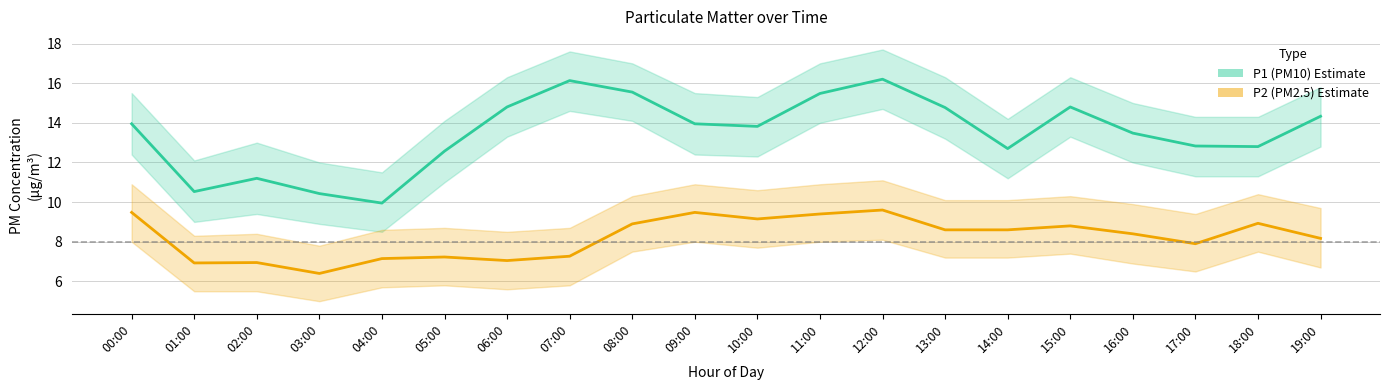

The P1 (PM10) series shows 12.8 at 18:00. True or false?

True